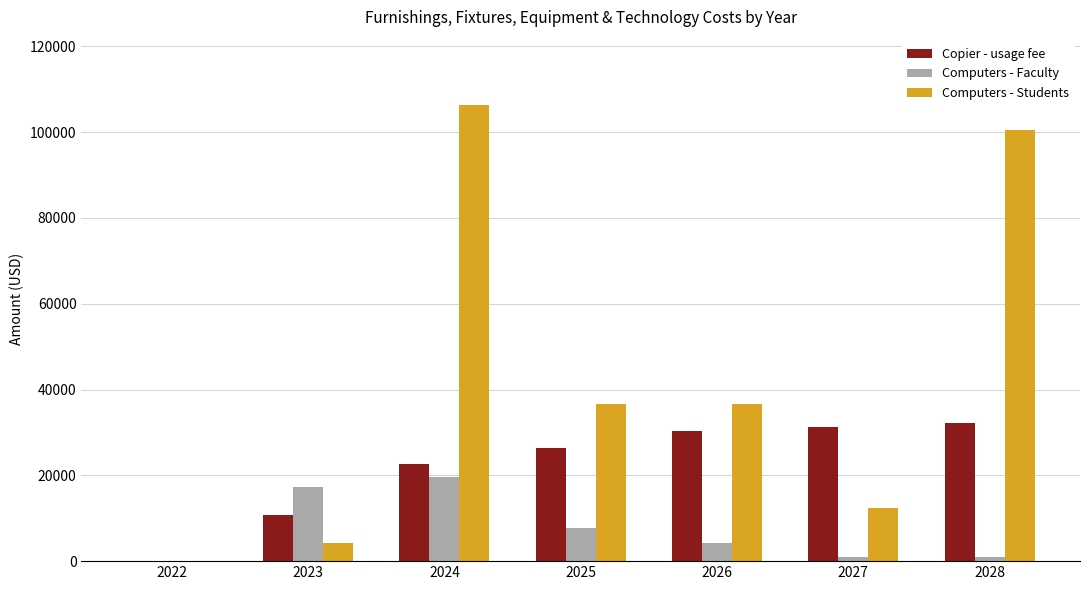

Reading left to right, what are all the values shown in this chart?

Copier - usage fee: 0	10780	22680	26460	30240	31185	32130
Computers - Faculty: 0	17340	19550	7650	4250	850	850
Computers - Students: 0	4268	106268	36668	36668	12368	100500